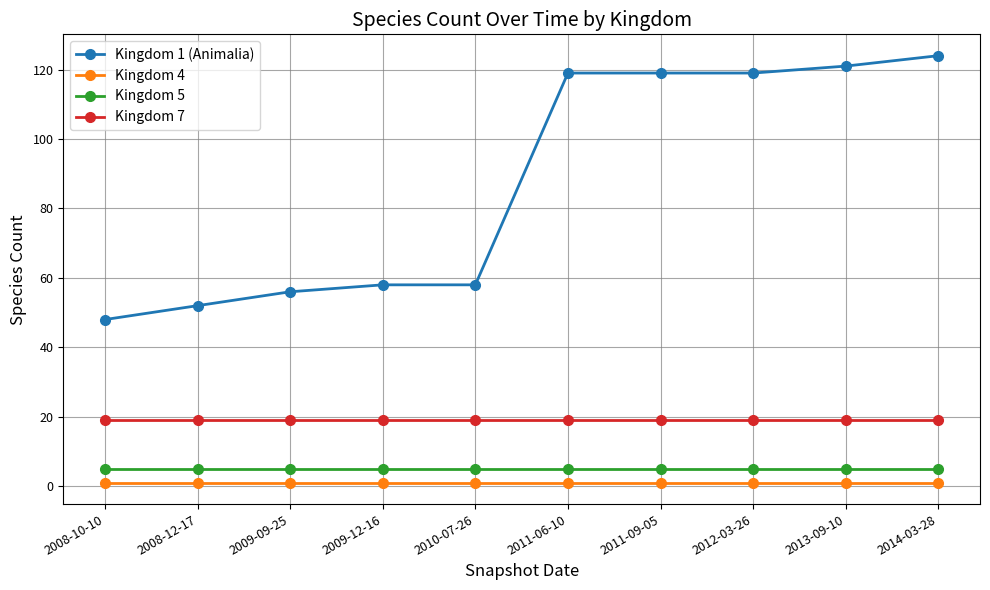

What position from the left is 2013-09-10?

9